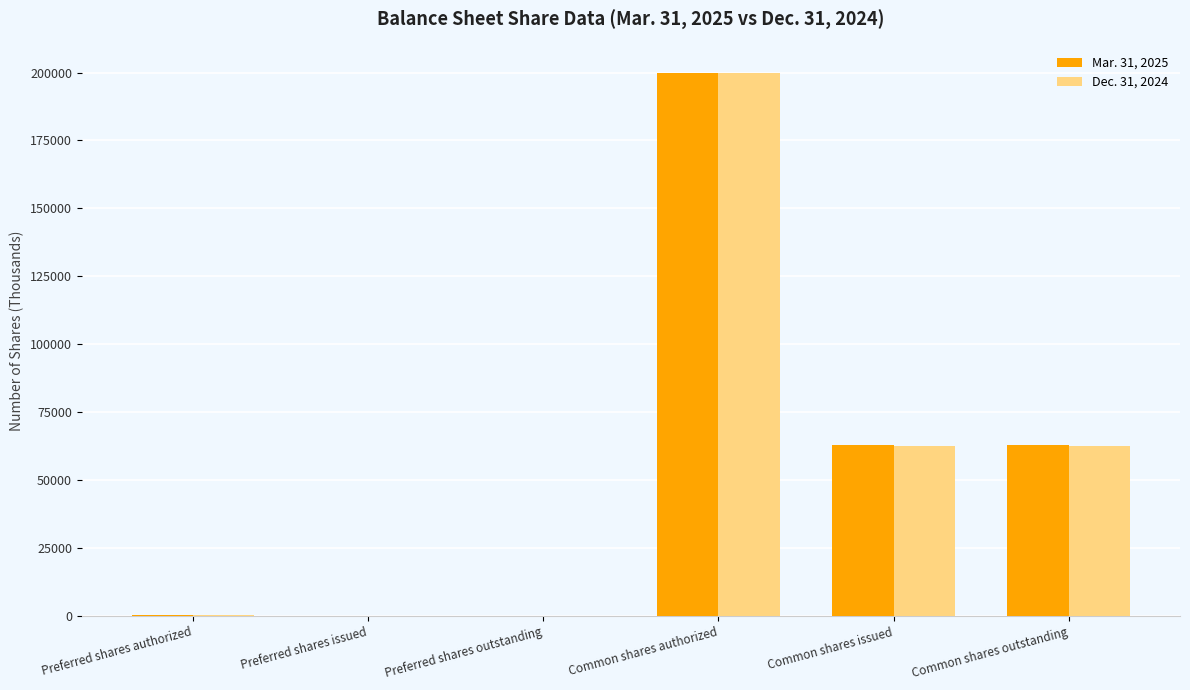

What are all the series names shown in the legend?

Mar. 31, 2025, Dec. 31, 2024